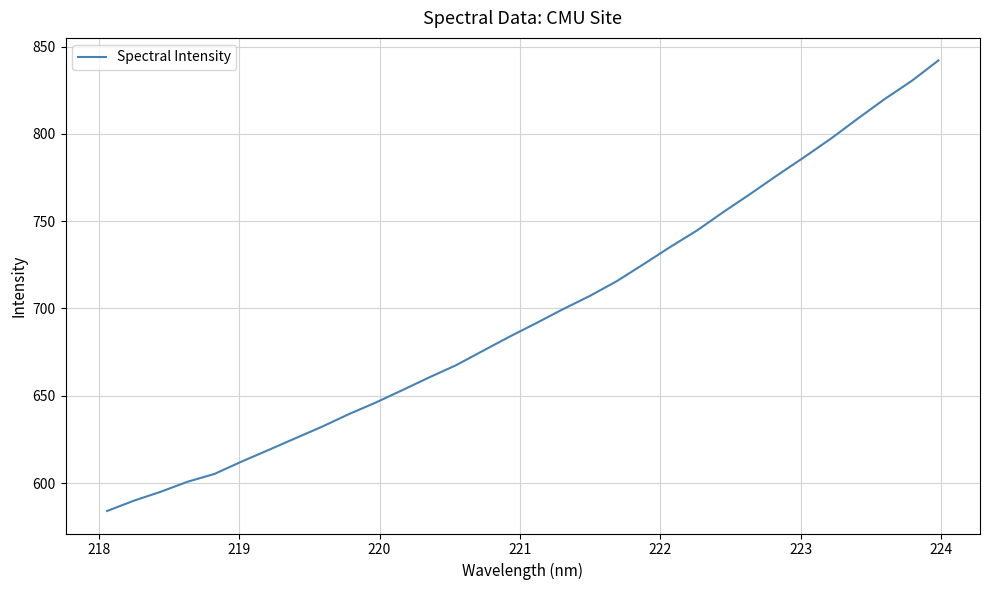

What is the smallest value displayed?

584.0